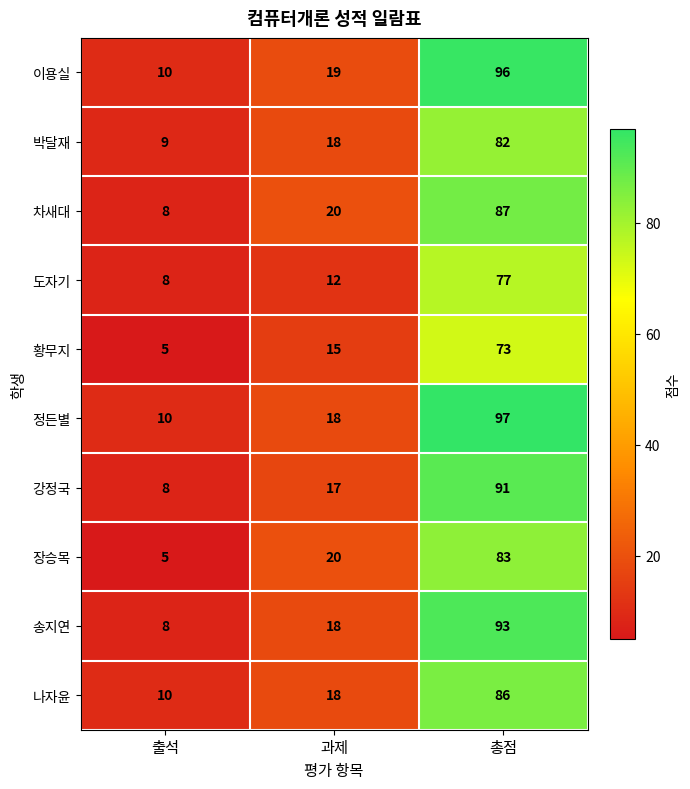

At which category is the sum across all series the highest?

총점